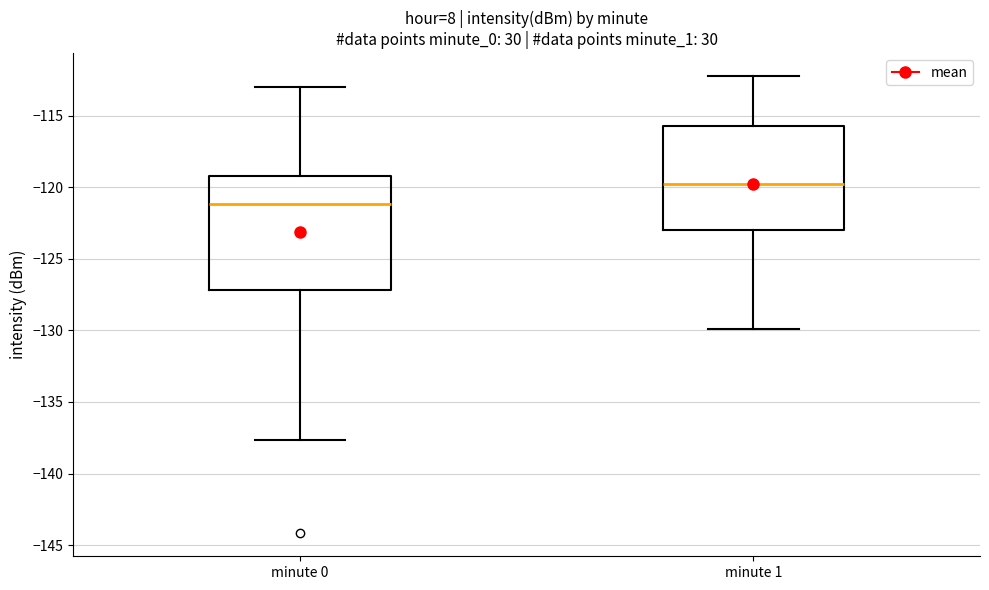

Which box is the tallest, from its lower edge to its upper edge?

minute 0